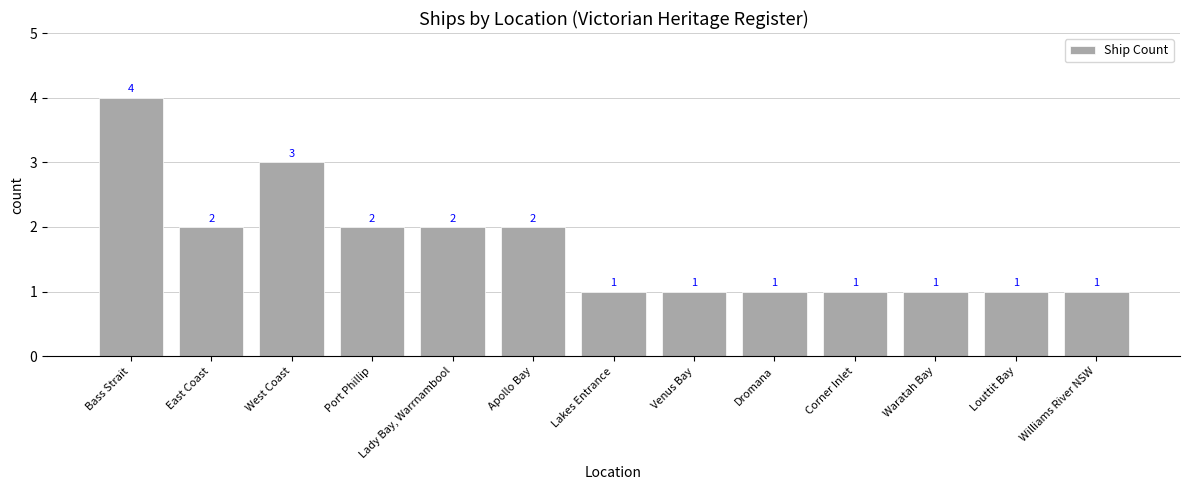

Count the number of values greater than 1.

6